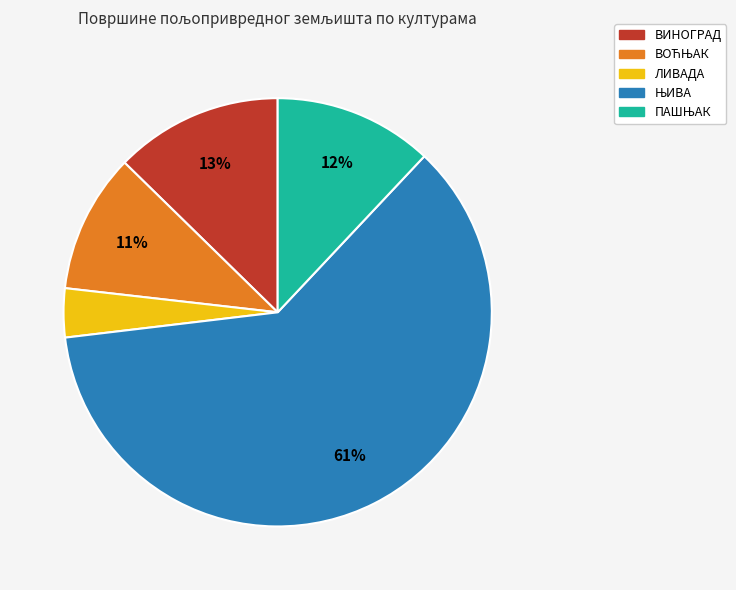

To the nearest percent, what is the difference between the ВИНОГРАД and ЛИВАДА slice percentages?

9%